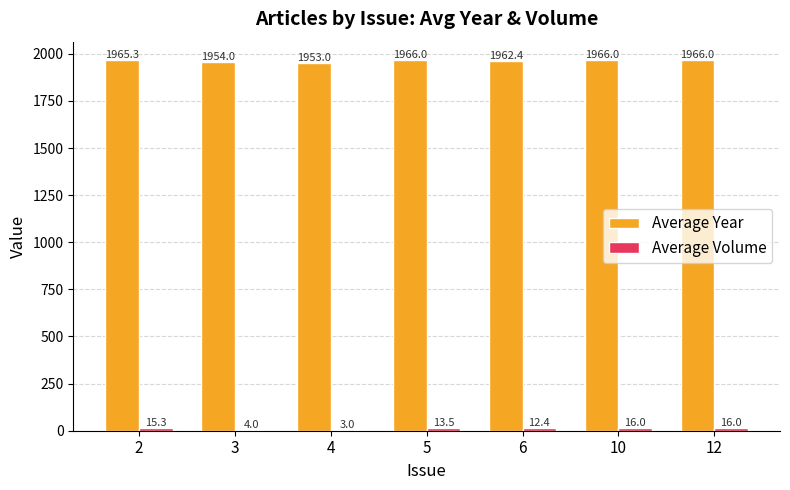

Between 5 and 6, which series saw the biggest shift?

Average Year